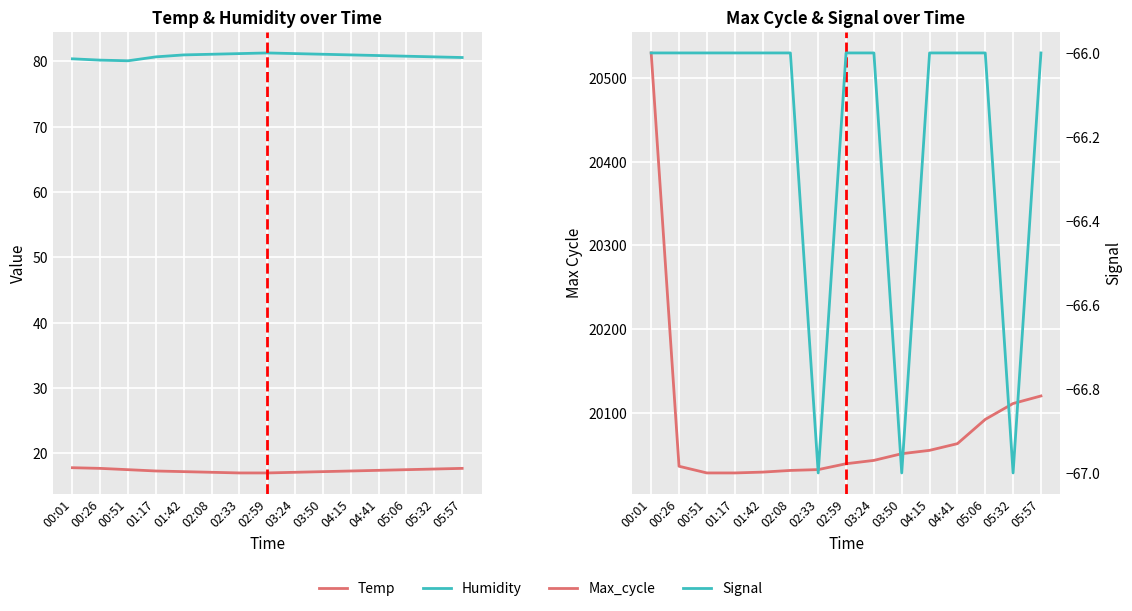

True or false: Max_cycle and Signal cross at least once.

False